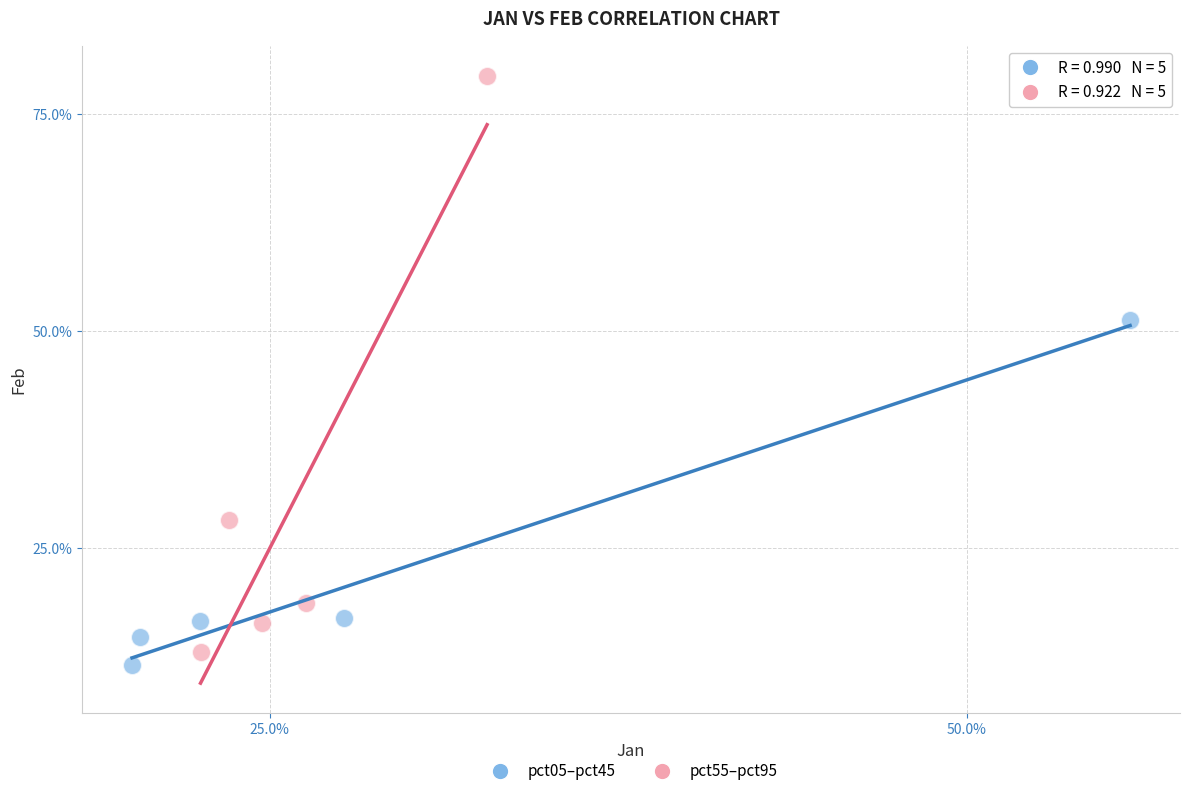

What are all the series names shown in the legend?

pct05–pct45, pct55–pct95